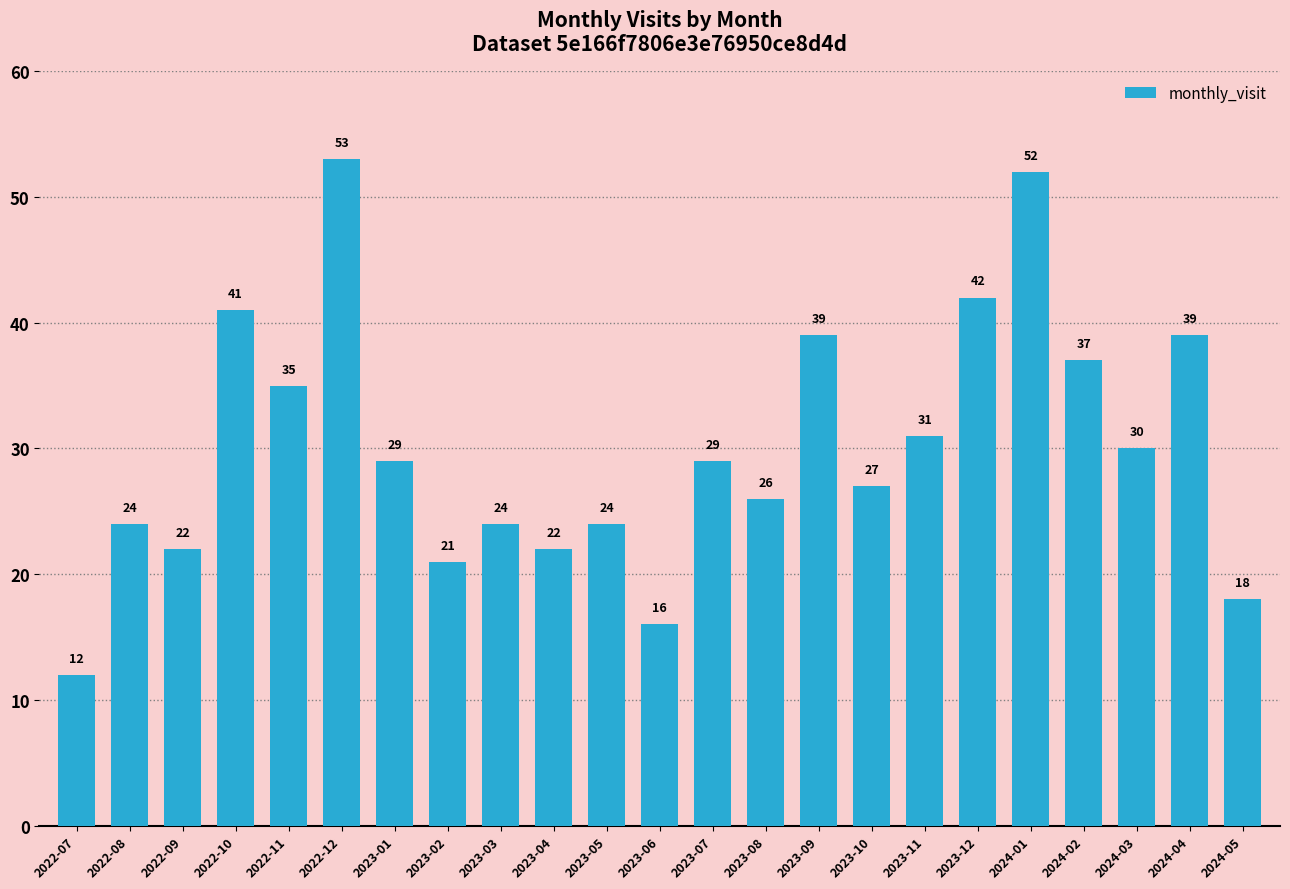

What is the maximum value shown in the chart?

53